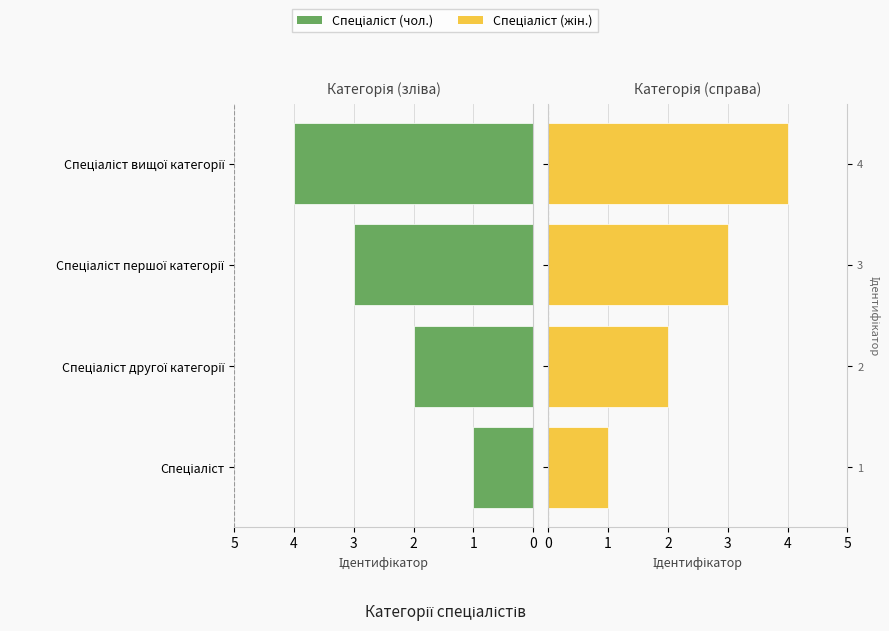

Reading left to right, extract all data points from this chart.

Спеціаліст (чол.): 1	2	3	4
Спеціаліст (жін.): 1	2	3	4